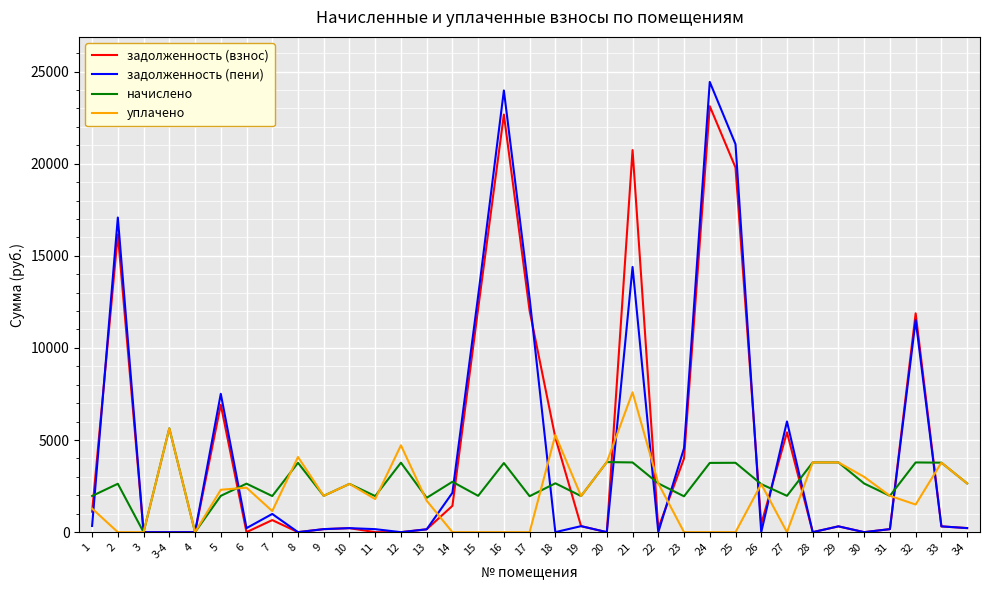

Which series changed the most between 18 and 28?

задолженность (взнос)